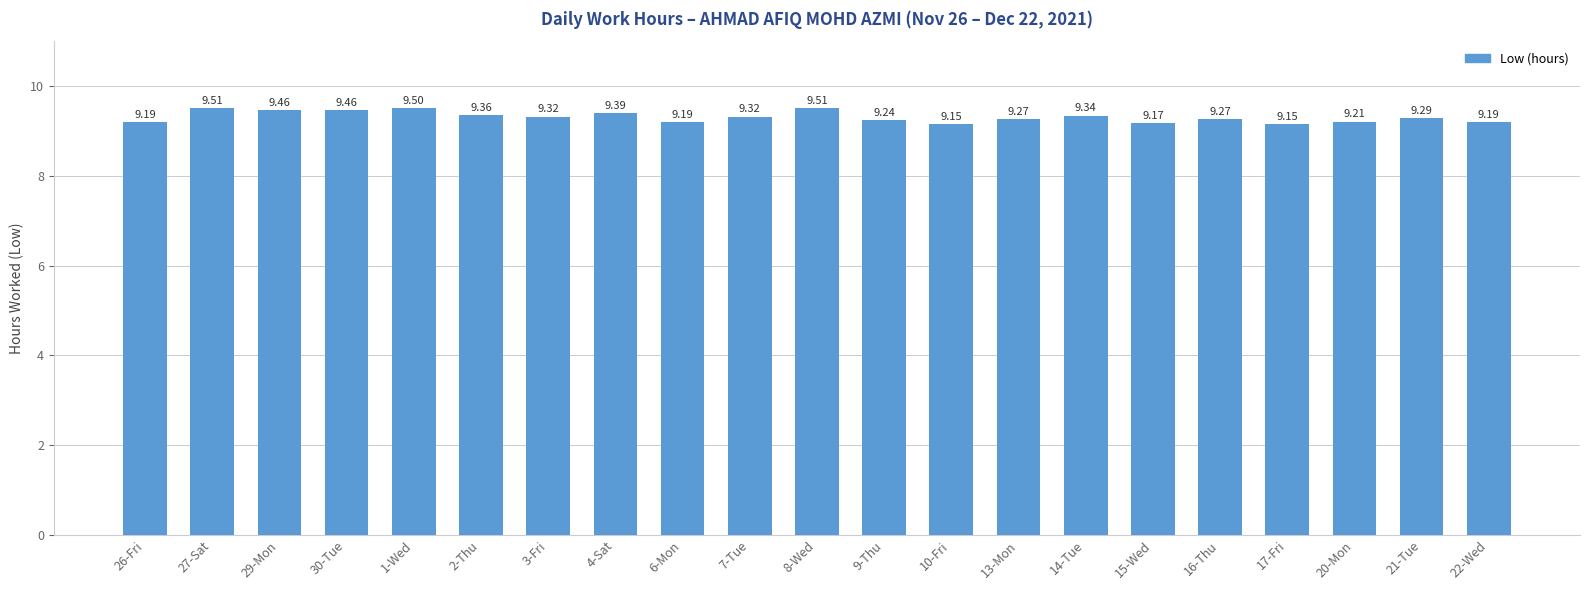

What is the ratio of the value at 26-Fri to the value at 16-Thu?

1.0